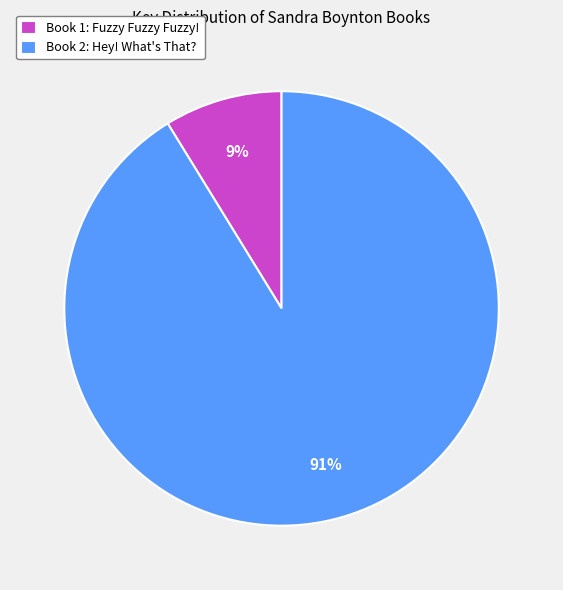

Rank the categories by value from highest to lowest.

Book 2: Hey! What's That?, Book 1: Fuzzy Fuzzy Fuzzy!